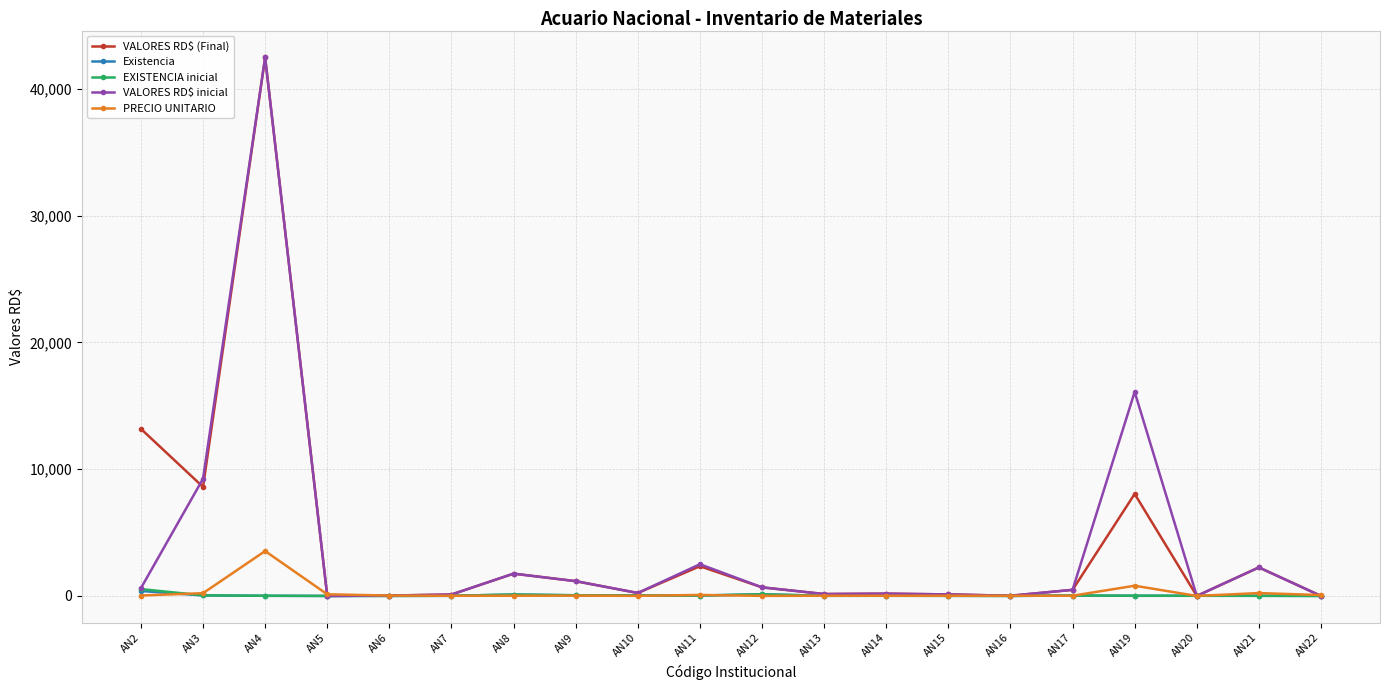

What is the highest value of the PRECIO UNITARIO series?

3540.0